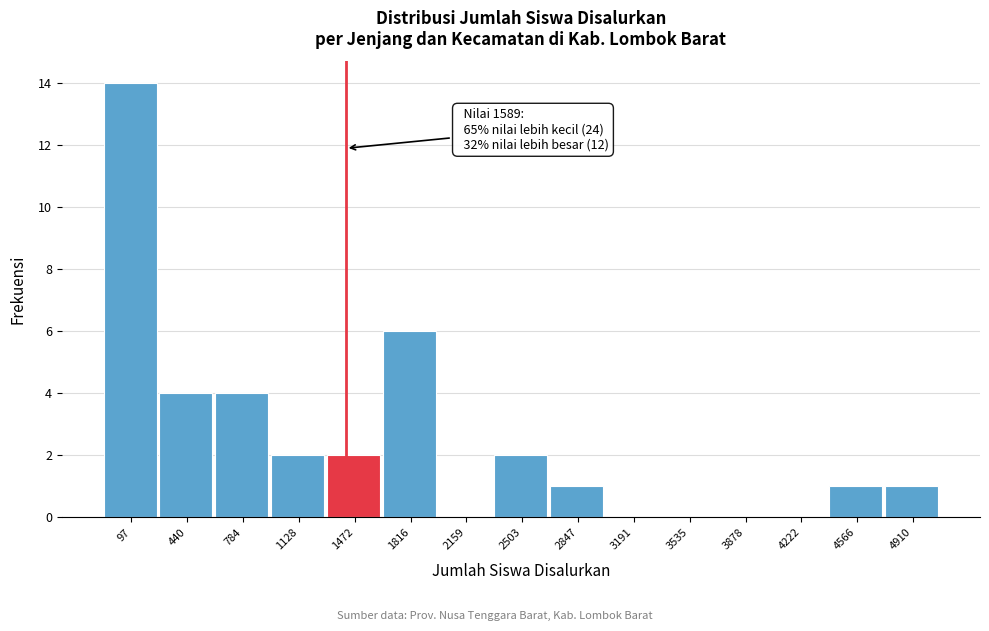

Reading left to right, list all the values displayed in this chart.

97=14	440=4	784=4	1128=2	1472=2	1816=6	2159=0	2503=2	2847=1	3191=0	3535=0	3878=0	4222=0	4566=1	4910=1